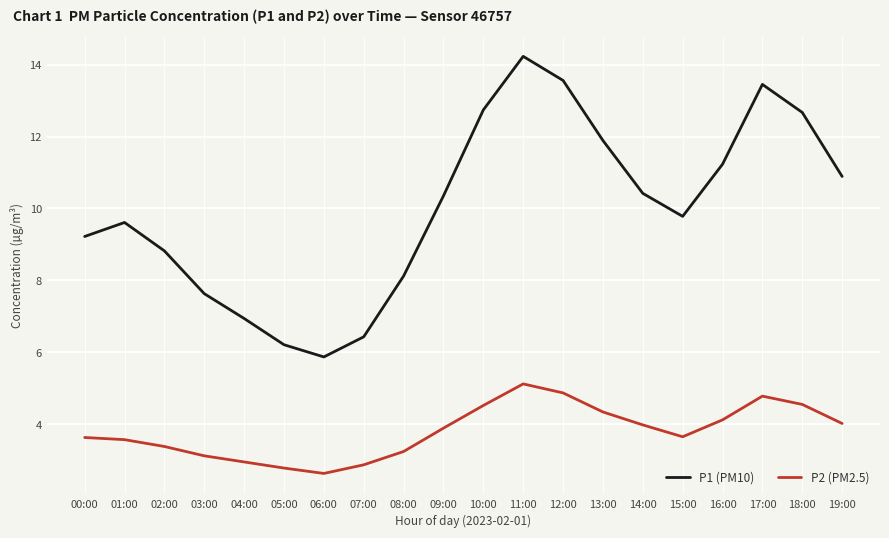

What is the difference between the maximum and minimum values in the P1 (PM10) series?

8.4